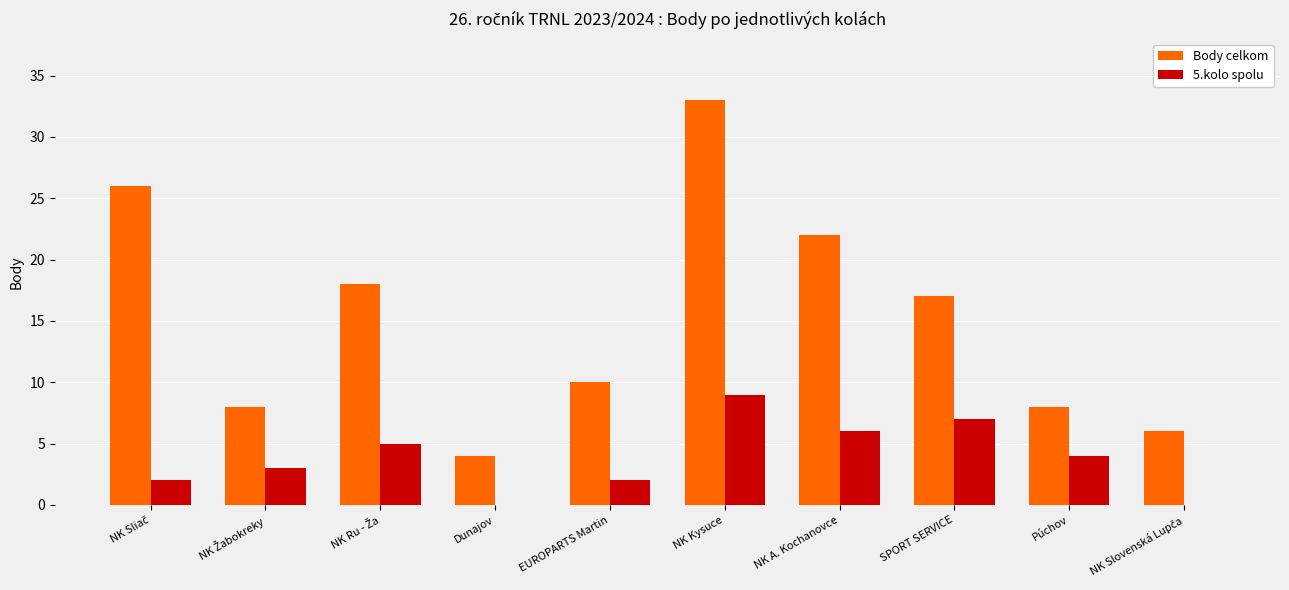

What is the average value of the 5.kolo spolu series?

4